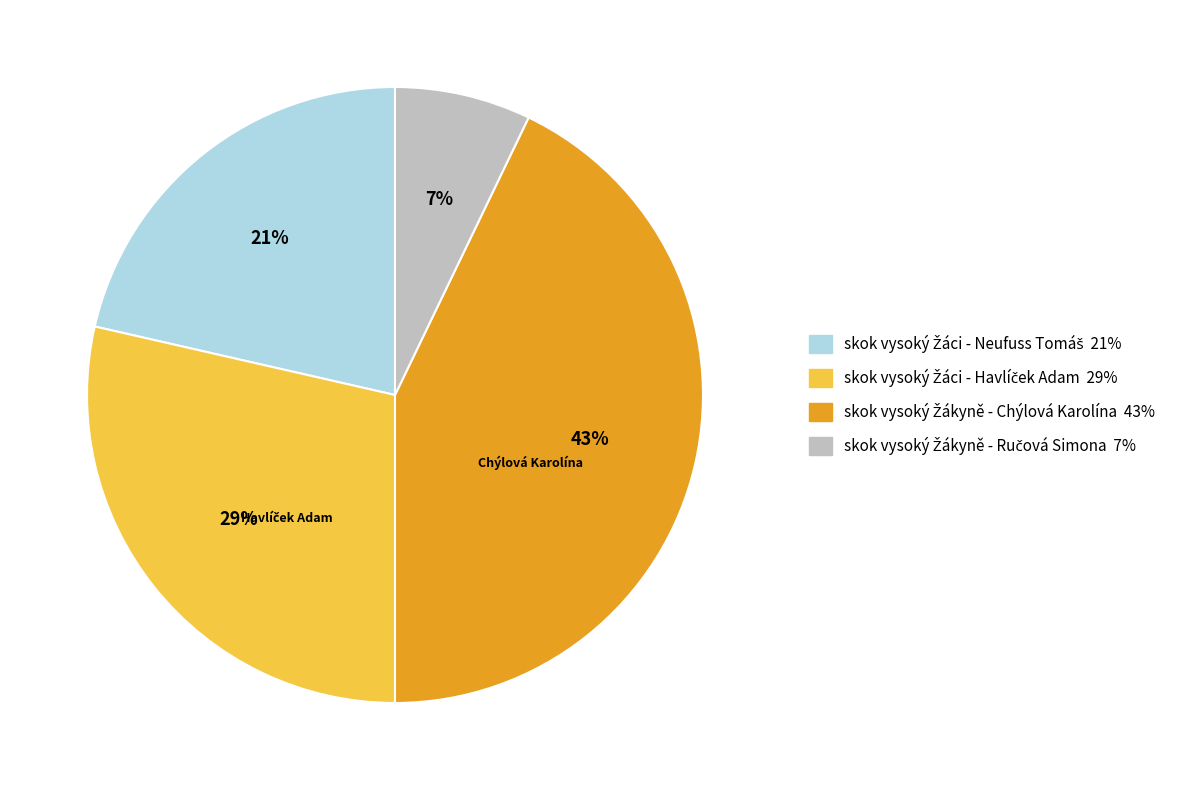

To the nearest percent, what is the difference between the largest and smallest slice percentages?

36%